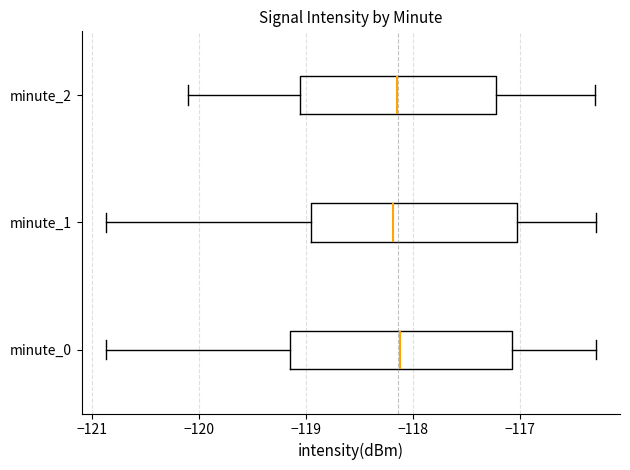

Which box is the widest, from its left edge to its right edge?

minute_0